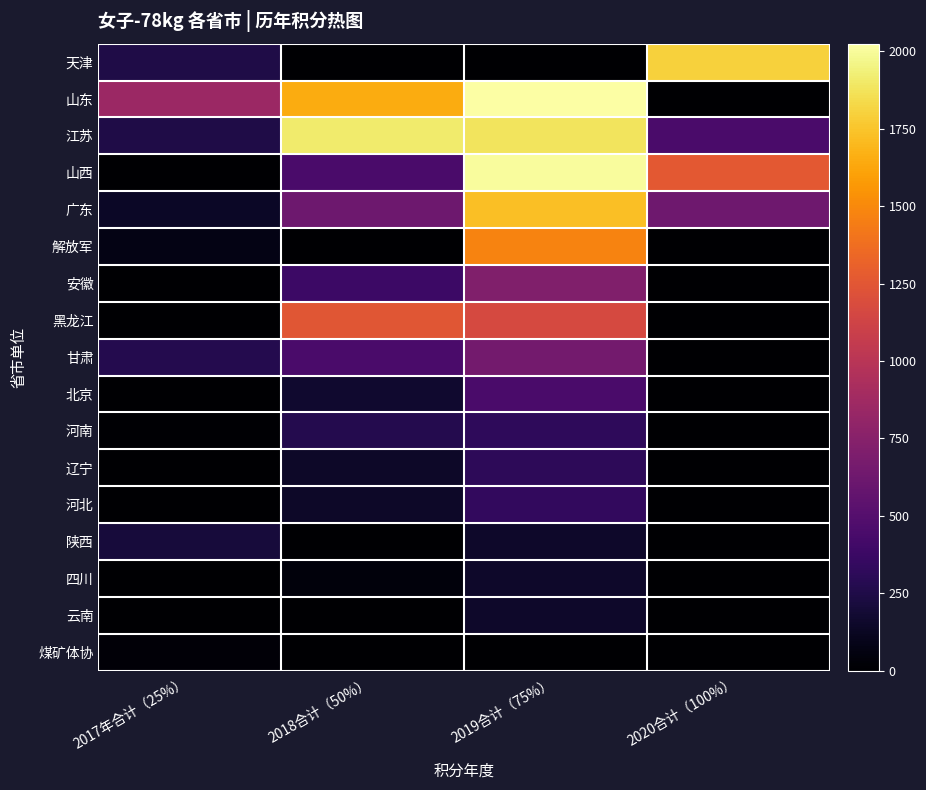

Reading left to right, list all the values displayed in this chart.

天津: 2017年合计（25%）=250.0	2018合计（50%）=0.0	2019合计（75%）=0.0	2020合计（100%）=1800.0
山东: 2017年合计（25%）=852.5	2018合计（50%）=1650.0	2019合计（75%）=2025.0	2020合计（100%）=0.0
江苏: 2017年合计（25%）=250.0	2018合计（50%）=1910.0	2019合计（75%）=1875.0	2020合计（100%）=450.0
山西: 2017年合计（25%）=0.0	2018合计（50%）=450.0	2019合计（75%）=2002.5	2020合计（100%）=1260.0
广东: 2017年合计（25%）=138.8	2018合计（50%）=622.5	2019合计（75%）=1725.0	2020合计（100%）=630.0
解放军: 2017年合计（25%）=75.0	2018合计（50%）=0.0	2019合计（75%）=1477.5	2020合计（100%）=0.0
安徽: 2017年合计（25%）=0.0	2018合计（50%）=382.5	2019合计（75%）=712.5	2020合计（100%）=0.0
黑龙江: 2017年合计（25%）=0.0	2018合计（50%）=1245.0	2019合计（75%）=1170.0	2020合计（100%）=0.0
甘肃: 2017年合计（25%）=270.0	2018合计（50%）=447.5	2019合计（75%）=652.5	2020合计（100%）=0.0
北京: 2017年合计（25%）=0.0	2018合计（50%）=172.5	2019合计（75%）=450.0	2020合计（100%）=0.0
河南: 2017年合计（25%）=9.4	2018合计（50%）=272.5	2019合计（75%）=322.5	2020合计（100%）=0.0
辽宁: 2017年合计（25%）=0.0	2018合计（50%）=142.5	2019合计（75%）=315.0	2020合计（100%）=0.0
河北: 2017年合计（25%）=0.0	2018合计（50%）=150.0	2019合计（75%）=337.5	2020合计（100%）=0.0
陕西: 2017年合计（25%）=206.2	2018合计（50%）=0.0	2019合计（75%）=157.5	2020合计（100%）=0.0
四川: 2017年合计（25%）=0.0	2018合计（50%）=45.0	2019合计（75%）=157.5	2020合计（100%）=0.0
云南: 2017年合计（25%）=0.0	2018合计（50%）=0.0	2019合计（75%）=157.5	2020合计（100%）=0.0
煤矿体协: 2017年合计（25%）=26.2	2018合计（50%）=0.0	2019合计（75%）=0.0	2020合计（100%）=0.0